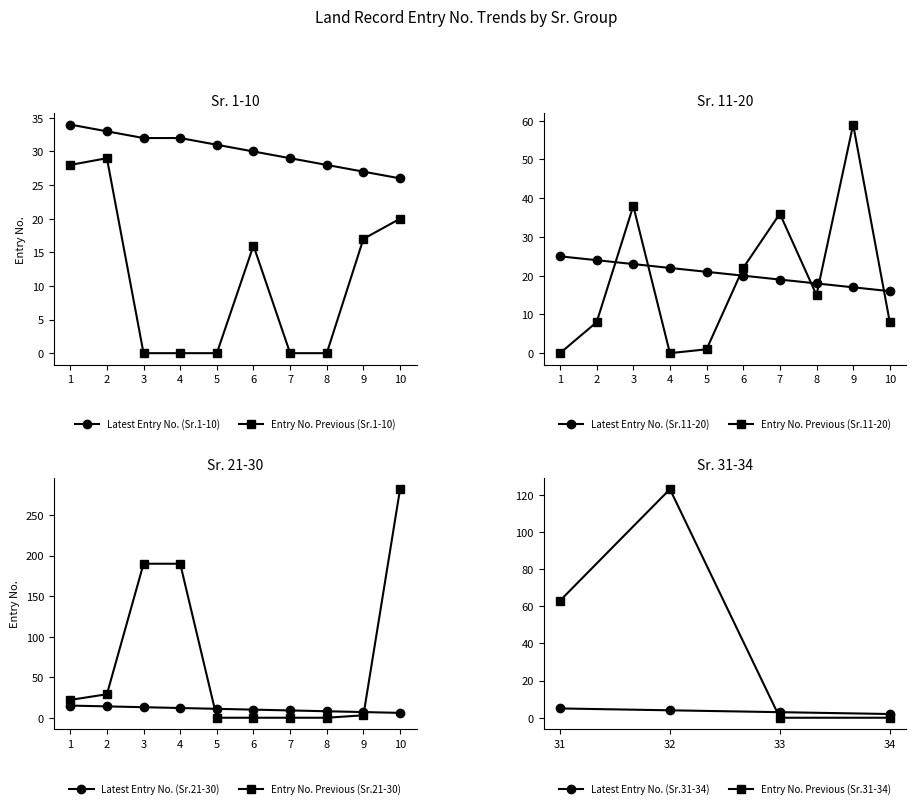

Which category has the lowest value in the Latest Entry No. (Sr.1-10) series?

10